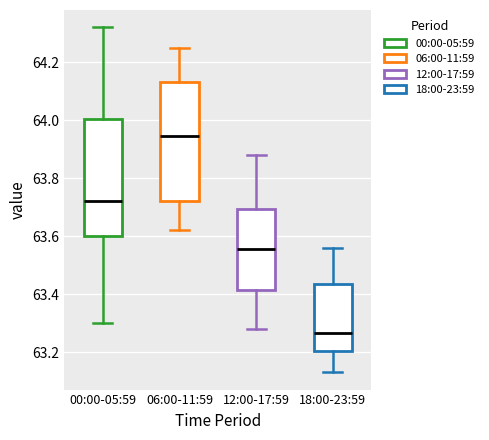

Which box has the lowest median line?

18:00-23:59